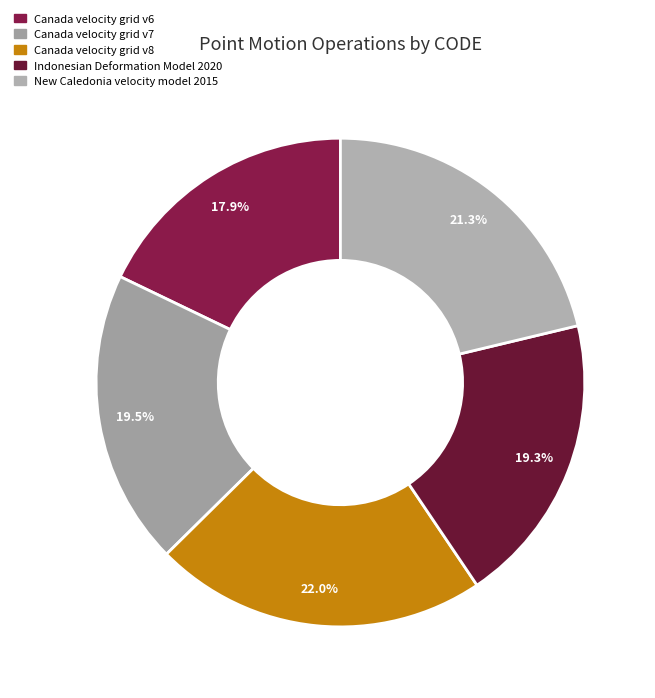

What portion of the pie excludes Canada velocity grid v6?

82.1%